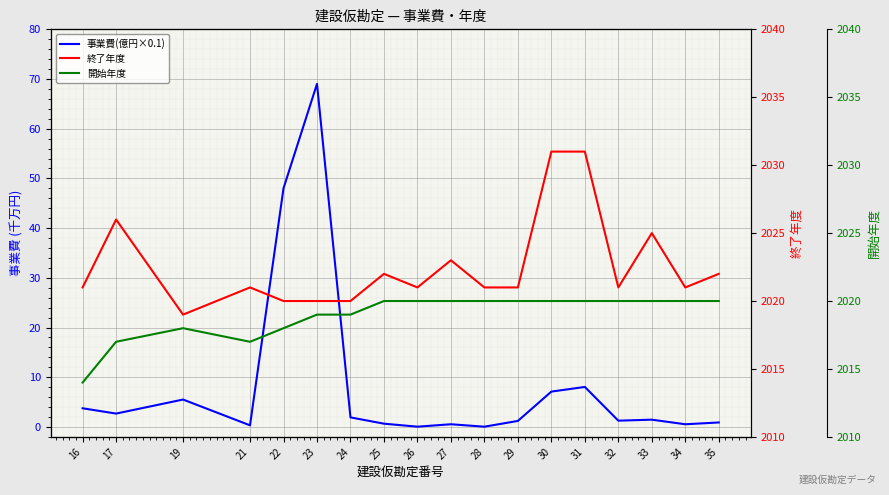

Reading right to left, what are all the values shown in this chart?

事業費(億円×0.1): 0.9	0.5	1.5	1.3	8.0	7.1	1.2	0.0	0.5	0.1	0.7	1.9	69.0	48.0	0.3	5.5	2.7	3.8
終了年度: 2022.0	2021.0	2025.0	2021.0	2031.0	2031.0	2021.0	2021.0	2023.0	2021.0	2022.0	2020.0	2020.0	2020.0	2021.0	2019.0	2026.0	2021.0
開始年度: 2020.0	2020.0	2020.0	2020.0	2020.0	2020.0	2020.0	2020.0	2020.0	2020.0	2020.0	2019.0	2019.0	2018.0	2017.0	2018.0	2017.0	2014.0